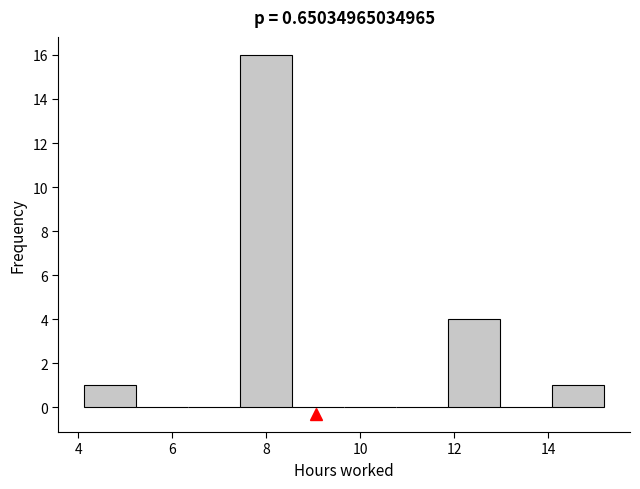

Which range on the x-axis has the tallest bar?

7.4 to 8.6